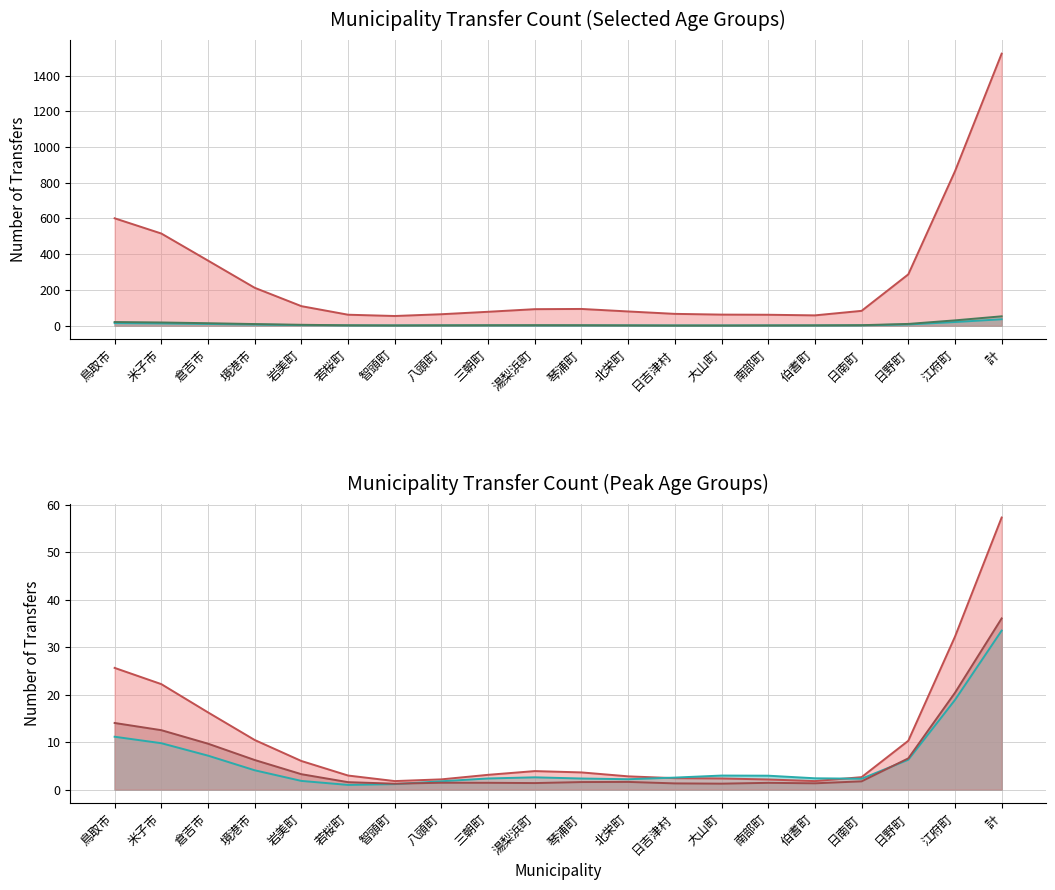

What is the label of the 16th point from the right?

岩美町